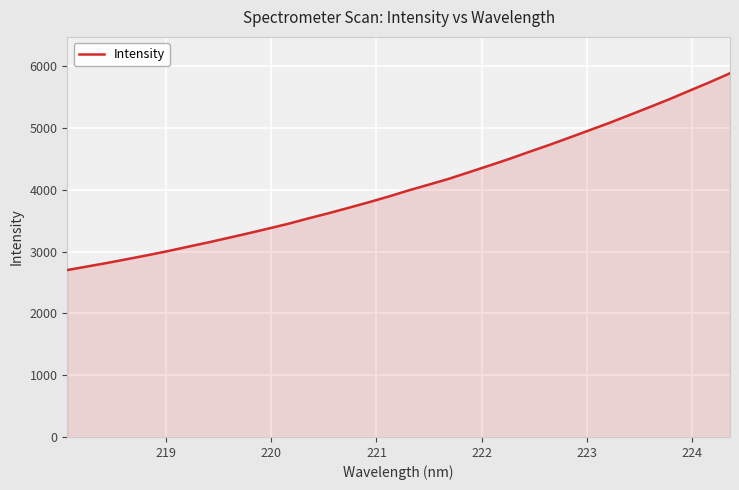

What is the maximum value shown in the chart?

5889.2